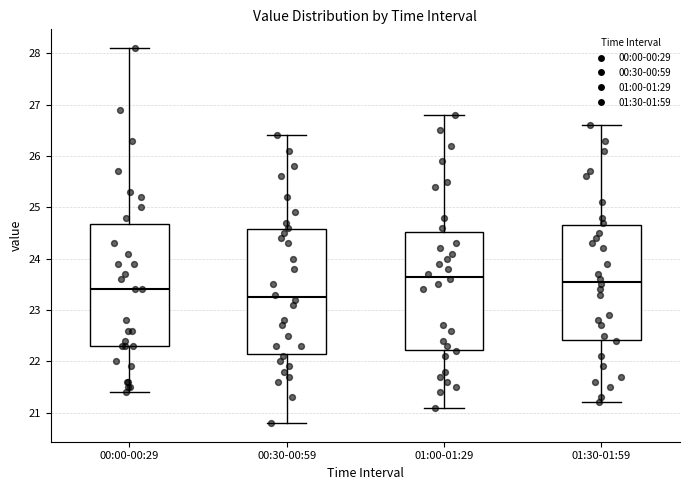

Reading left to right, transcribe this box plot: for each box, give where its median line is, the range the box spans, and where its two whiskers end, as read against the y-axis. The values are not printed on the chart, so give them approximately, as read against the axis.

00:00-00:29: median 23.4, box 22.3 to 24.7, whiskers 21.4 to 28.1
00:30-00:59: median 23.3, box 22.2 to 24.6, whiskers 20.8 to 26.4
01:00-01:29: median 23.7, box 22.2 to 24.5, whiskers 21.1 to 26.8
01:30-01:59: median 23.6, box 22.4 to 24.7, whiskers 21.2 to 26.6